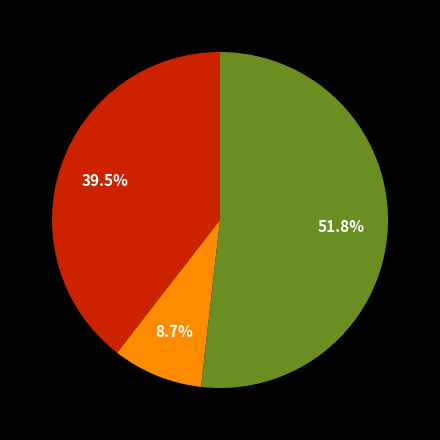

Count the number of slices in the pie.

3